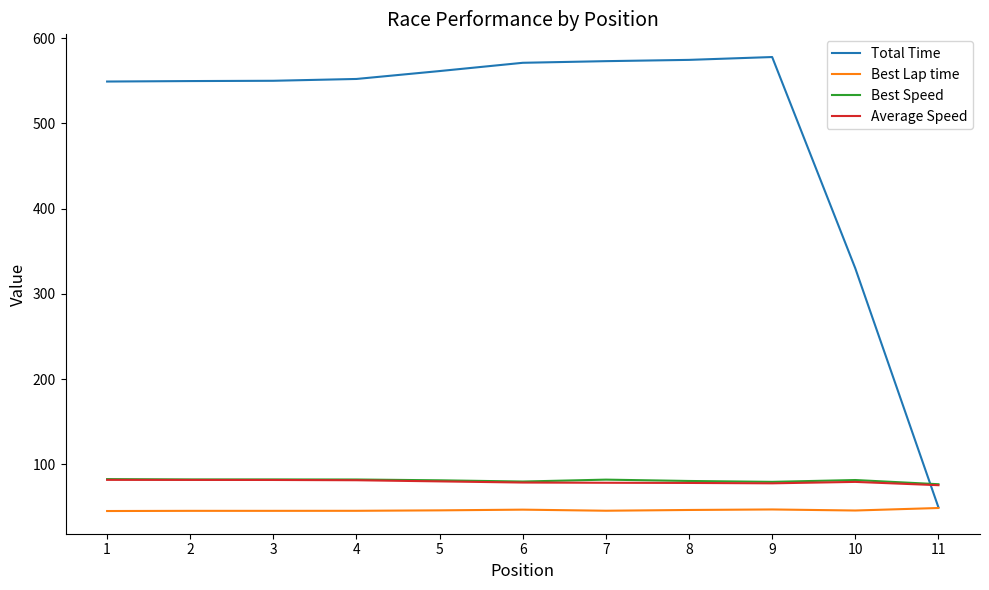

What is the spread (max minus min) of values at 7?

527.4